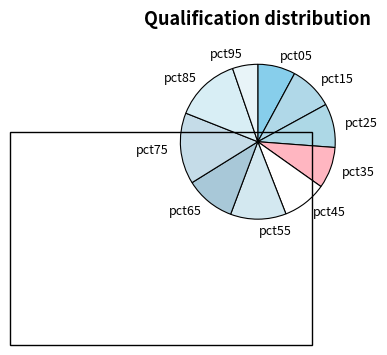

How many segments does this pie chart have?

10